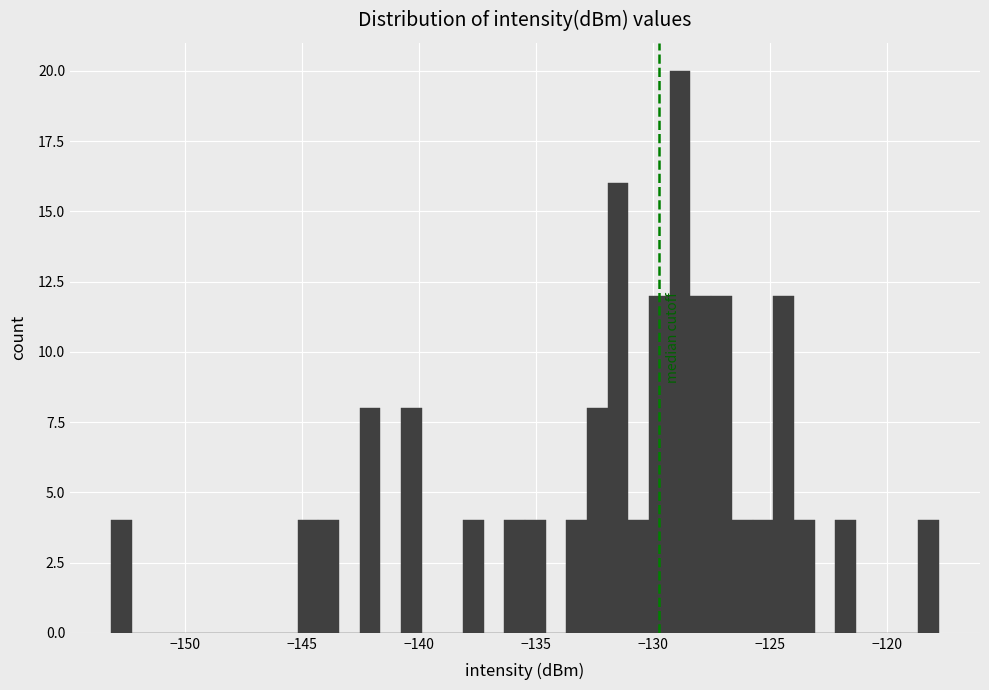

Read against the x-axis, roughly where is the centre of the tallest bar?

-129.0